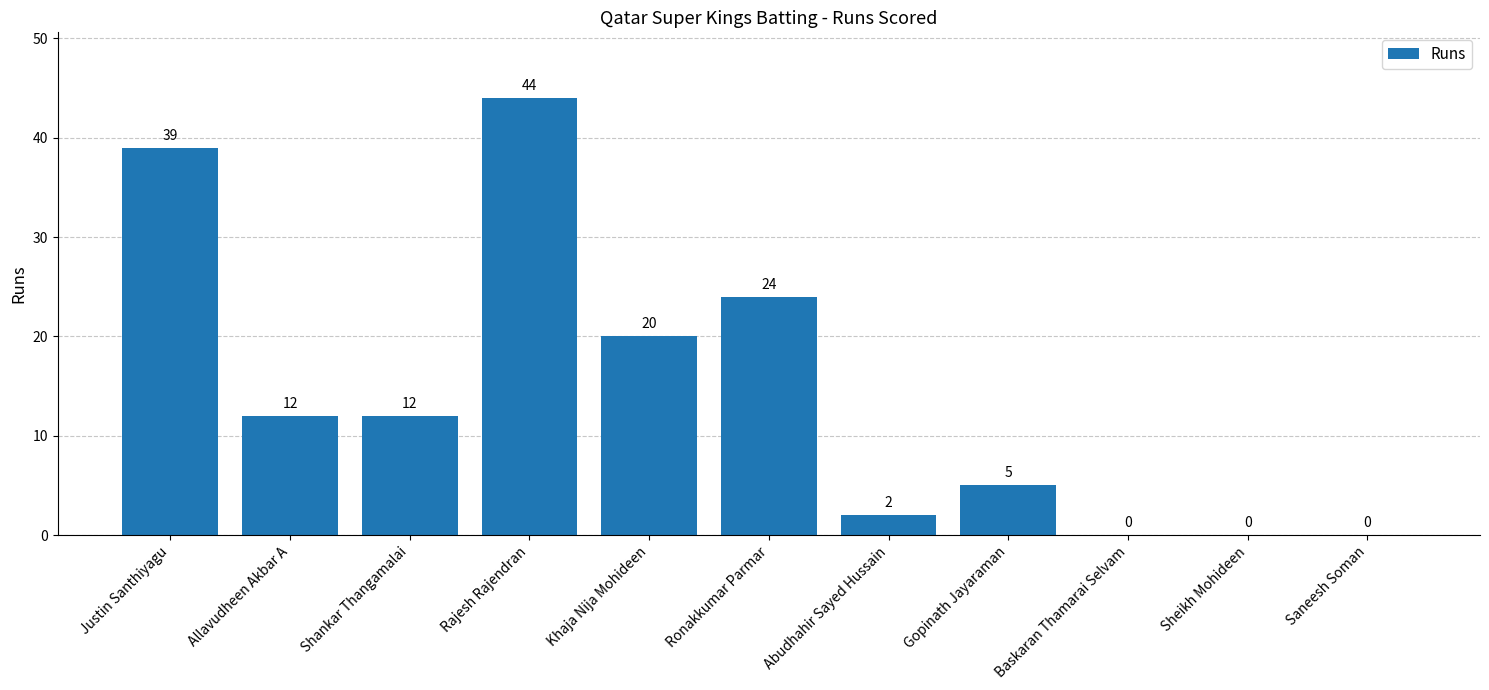

What value does the data have at Gopinath Jayaraman, to the nearest 5?

5